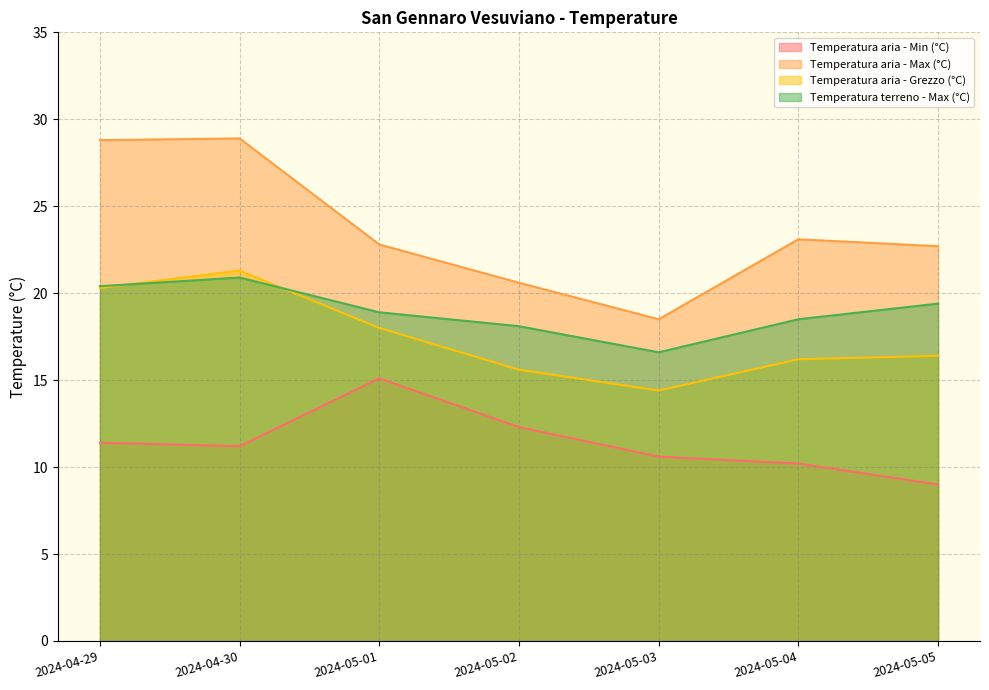

What is the total value across all series at 2024-04-30?

82.3